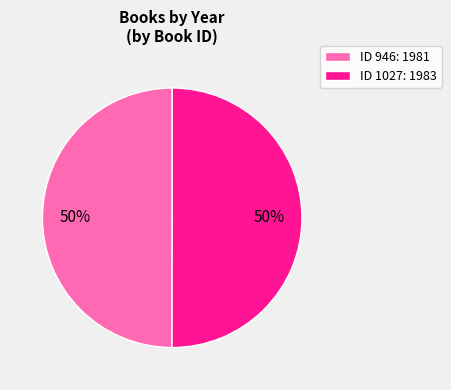

The ID 946: 1981 slice represents 37% of the pie. True or false?

False